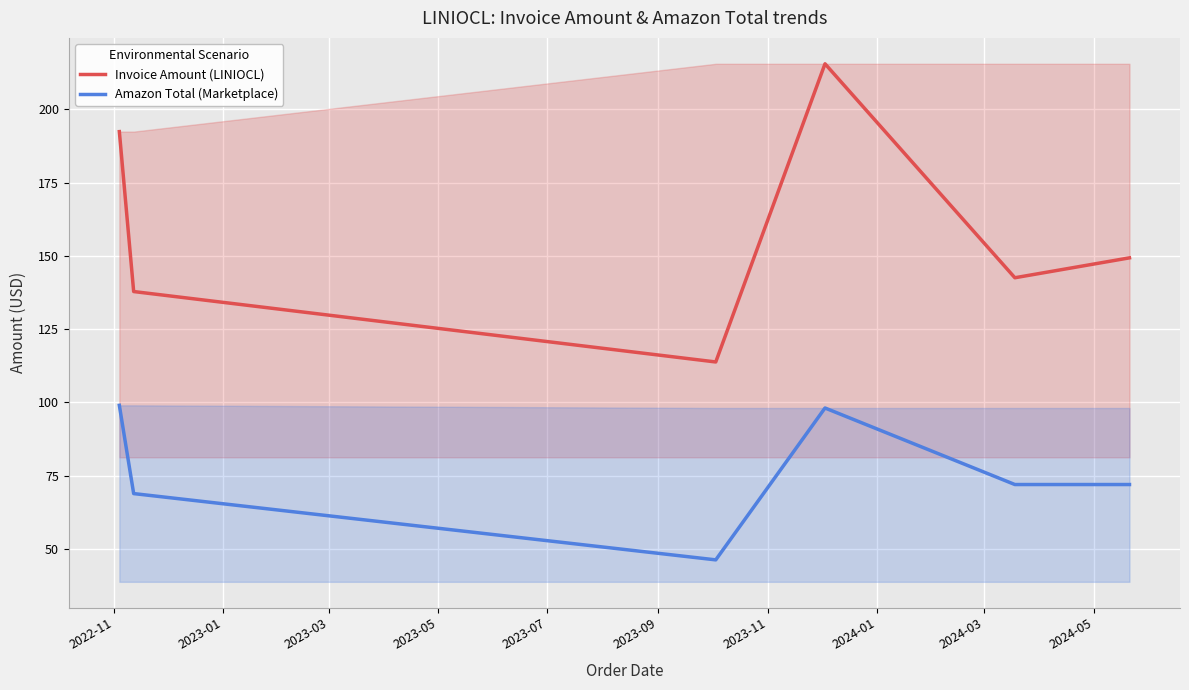

Reading left to right, what are all the values shown in this chart?

Invoice Amount (LINIOCL): 192.4	137.8	113.8	215.5	142.5	149.3
Amazon Total (Marketplace): 99.0	68.9	46.3	98.1	72.0	72.0